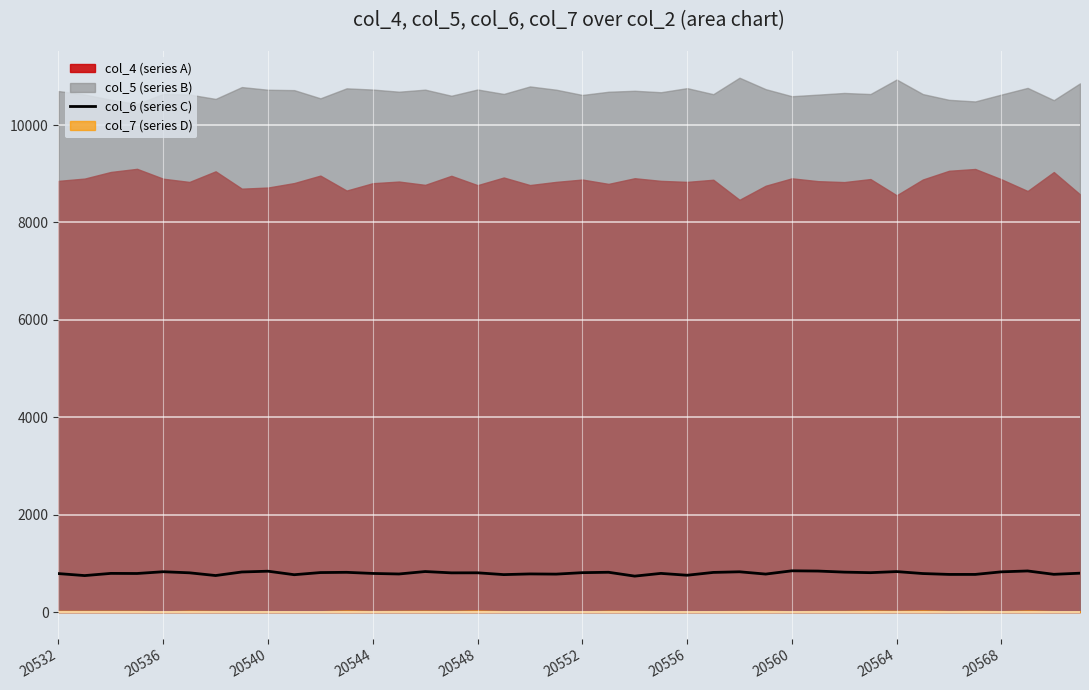

What is the lowest value of the col_6 (series C) series?

738